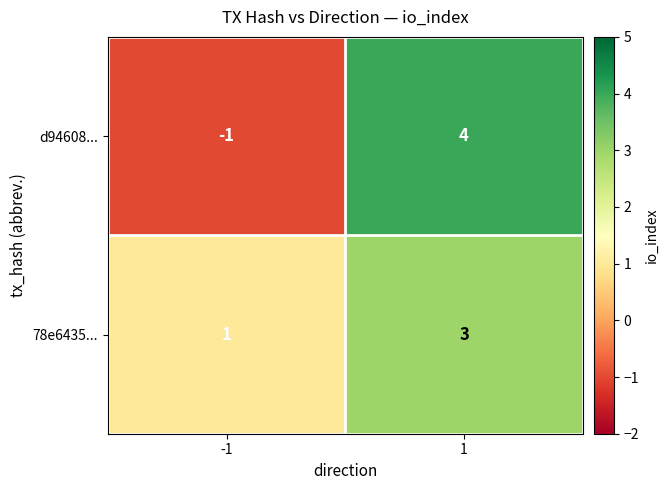

What is the sum of all d94608... values?

3